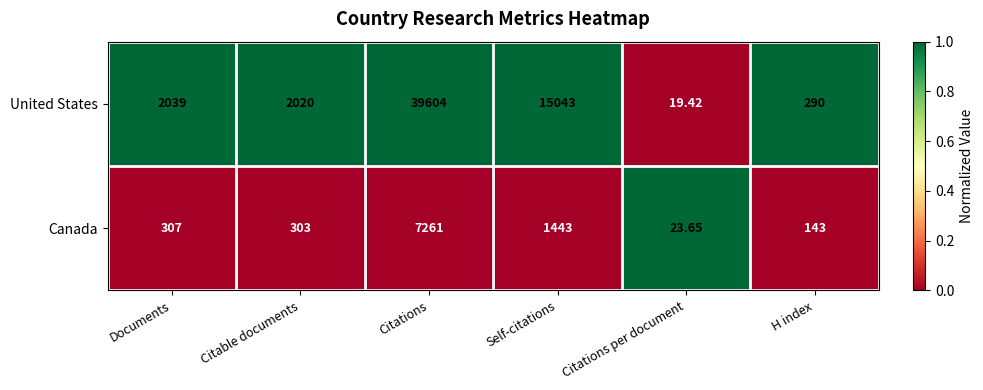

Where is United States nearest to the value 19811?

Self-citations